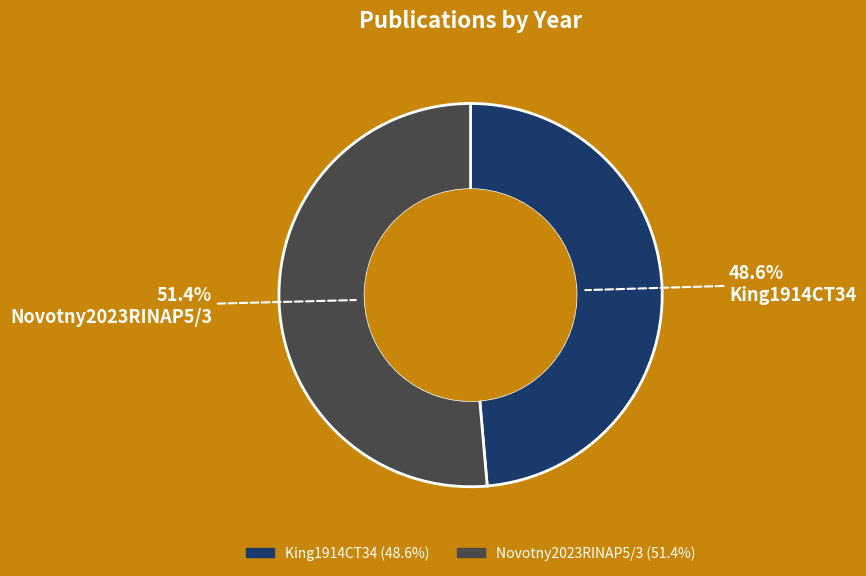

What percentage is the King1914CT34 slice, to the nearest percent?

49%